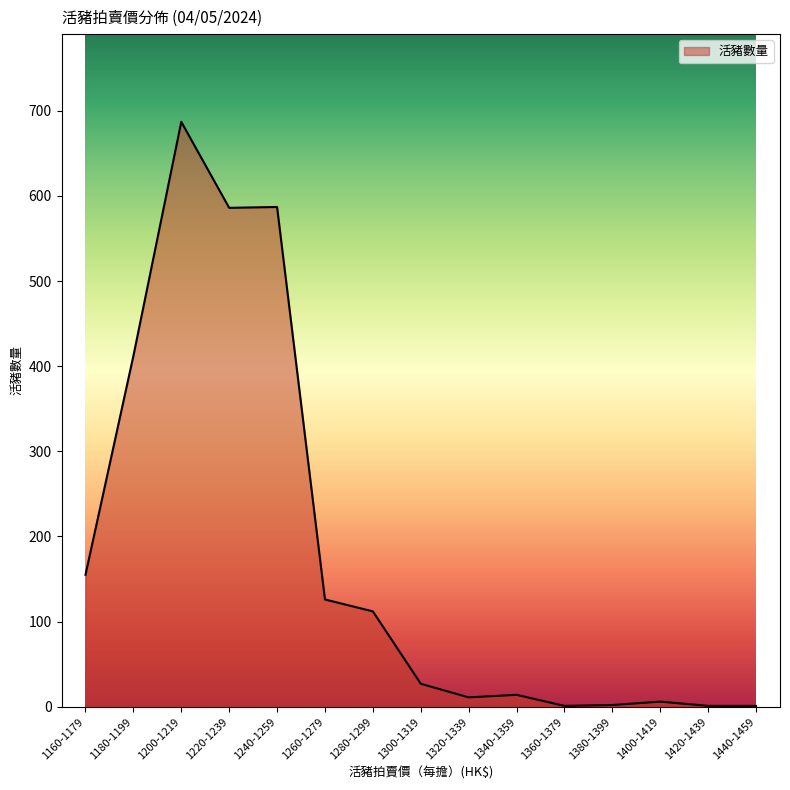

At which label does the data first exceed 27?

1160-1179